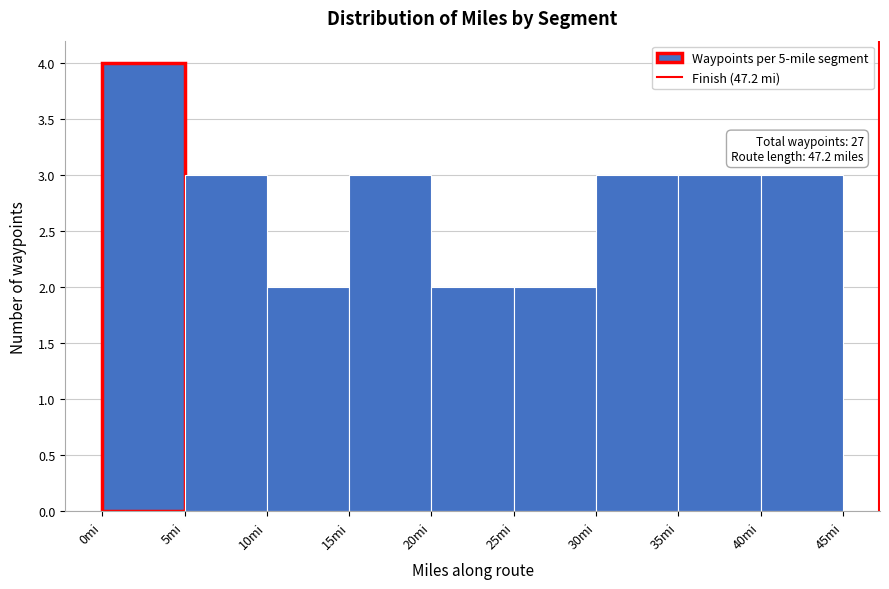

Over which range of the x-axis is the bar tallest?

0 to 5